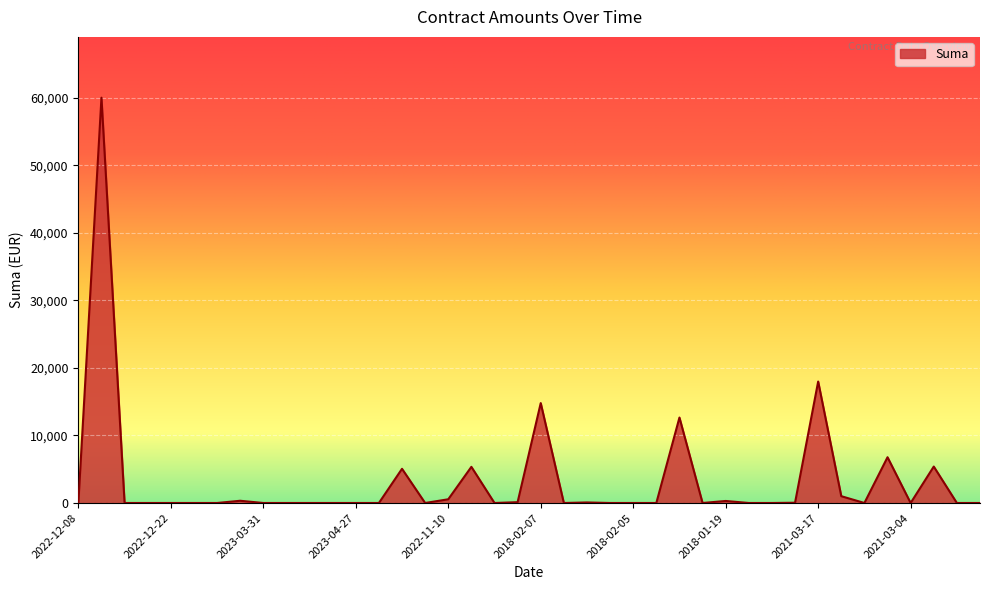

How many categories are shown in the chart?

40